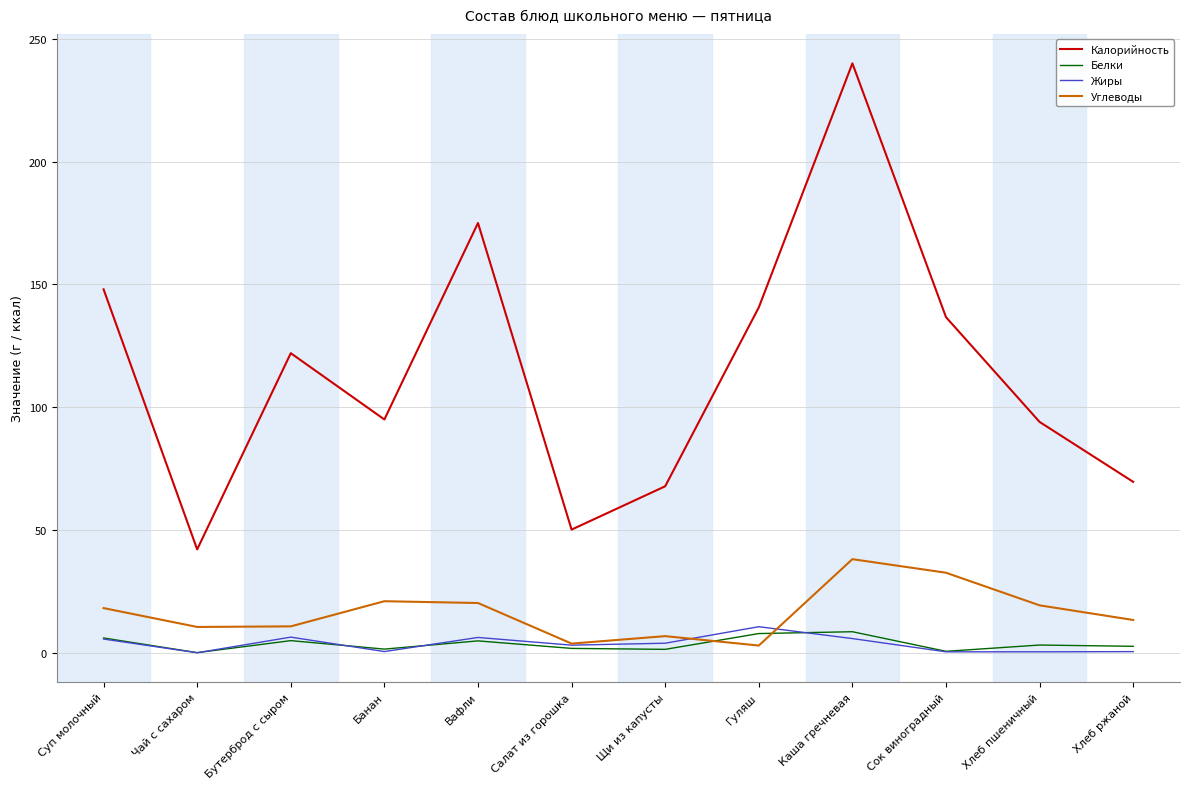

At which label does Углеводы reach its peak?

Каша гречневая